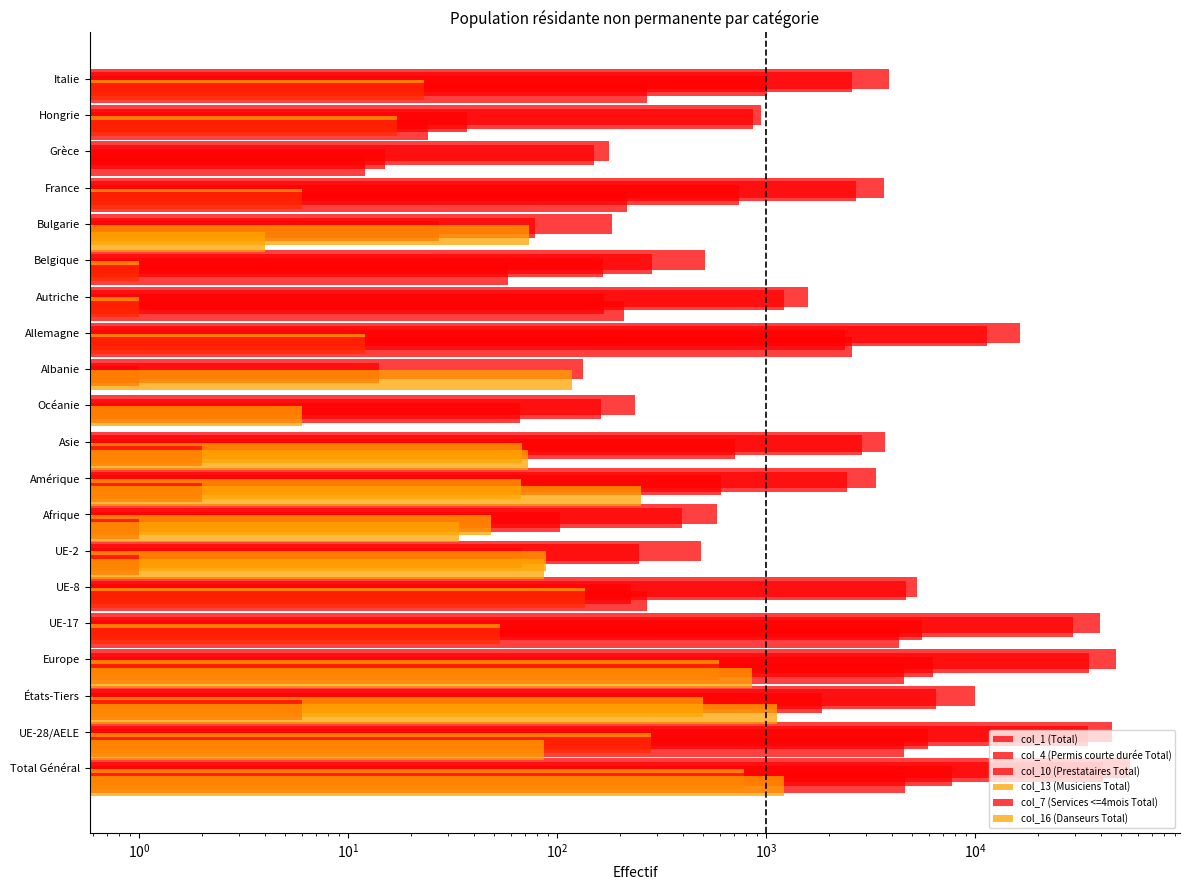

Between $\mathdefault{10^{-2}}$ and $\mathdefault{10^{4}}$, which series saw the biggest shift?

col_1 (Total)